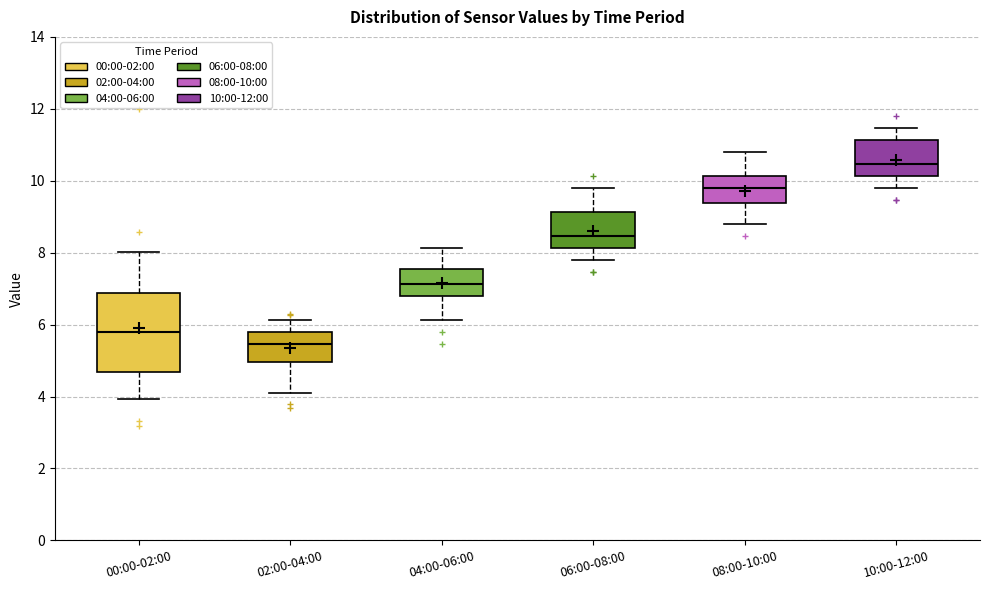

Reading left to right, read every box against the y-axis: the position of its median line, the range the box covers, and the ends of its whiskers. The values are not printed on the chart, so give them approximately, as read against the axis.

00:00-02:00: median 5.8, box 4.6 to 6.8, whiskers 4.0 to 8.0
02:00-04:00: median 5.4, box 5.0 to 5.8, whiskers 4.2 to 6.2
04:00-06:00: median 7.2, box 6.8 to 7.6, whiskers 6.2 to 8.2
06:00-08:00: median 8.4, box 8.2 to 9.2, whiskers 7.8 to 9.8
08:00-10:00: median 9.8, box 9.4 to 10.2, whiskers 8.8 to 10.8
10:00-12:00: median 10.4, box 10.2 to 11.2, whiskers 9.8 to 11.4